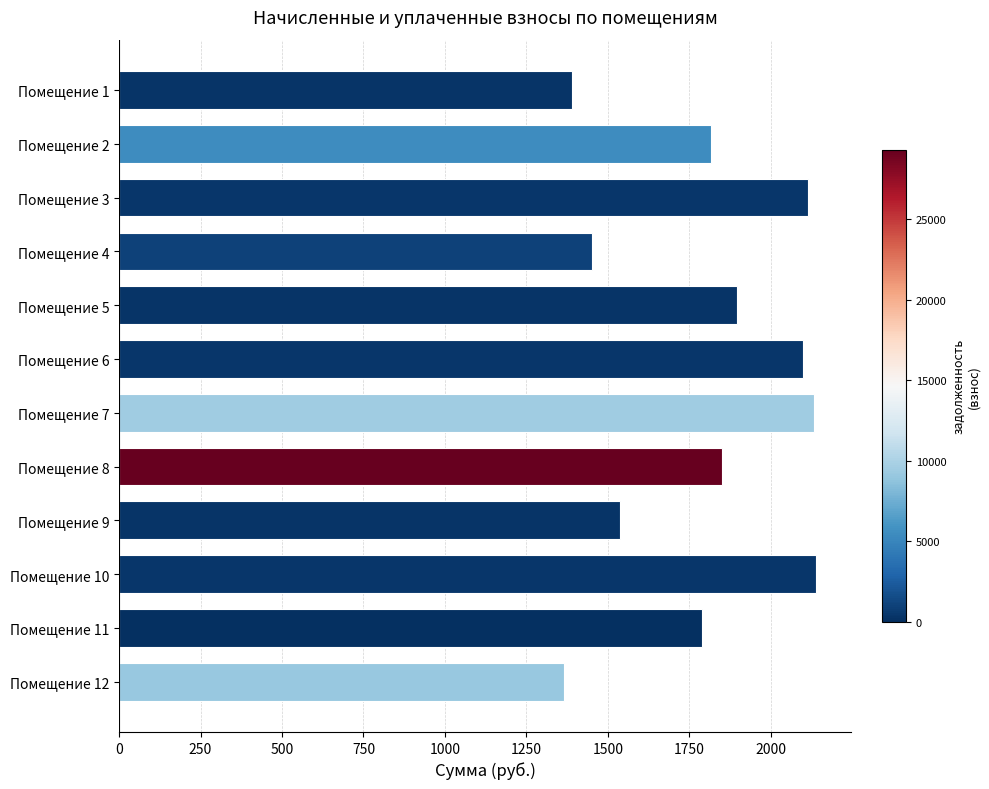

How many data points are above 1851?

6